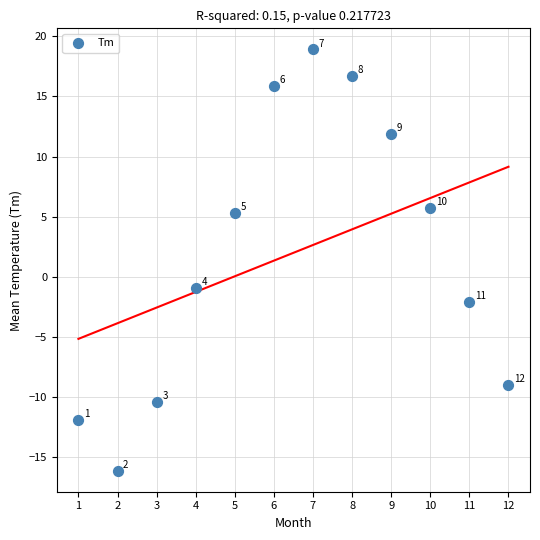

What Y value in the scatter plot is closest to 1?

-0.9